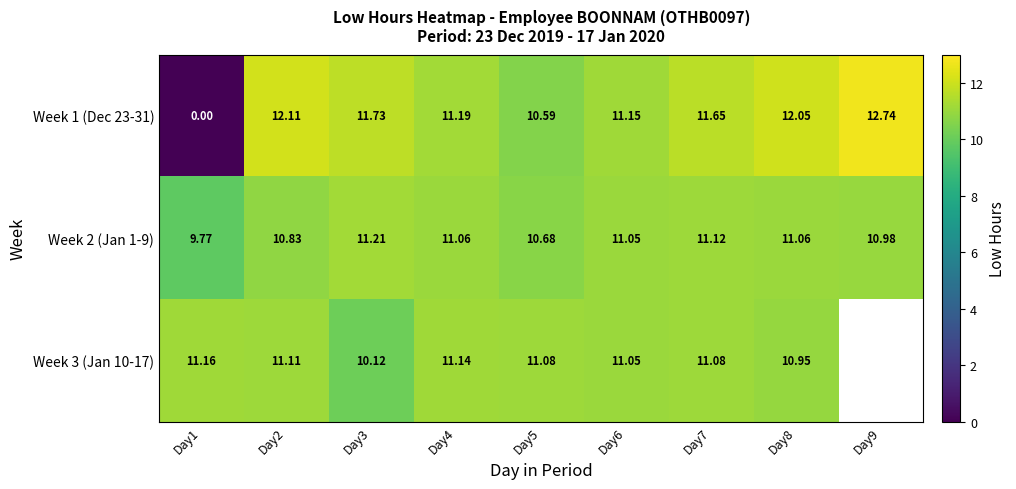

Is the value of Week 1 (Dec 23-31) at Day8 greater than the value of Week 2 (Jan 1-9) at Day5?

Yes